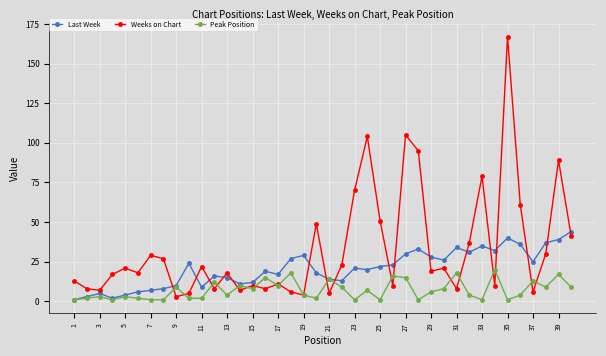

Which series has the largest total across all categories?

Weeks on Chart